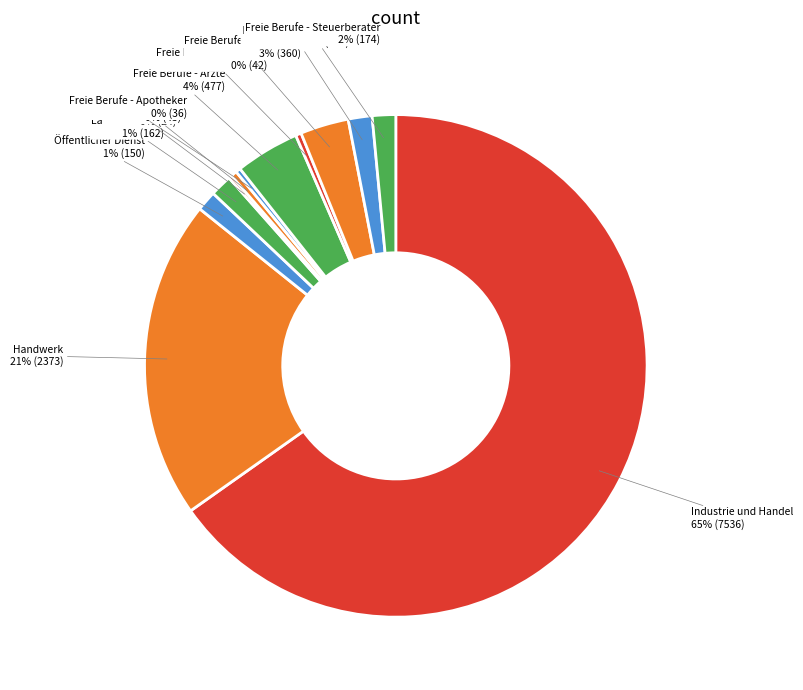

True or false: Handwerk accounts for 21% of the total.

True